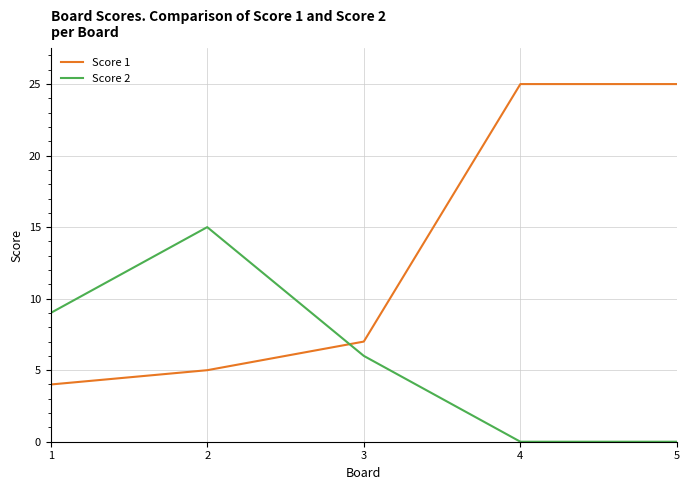

What are all the series names shown in the legend?

Score 1, Score 2